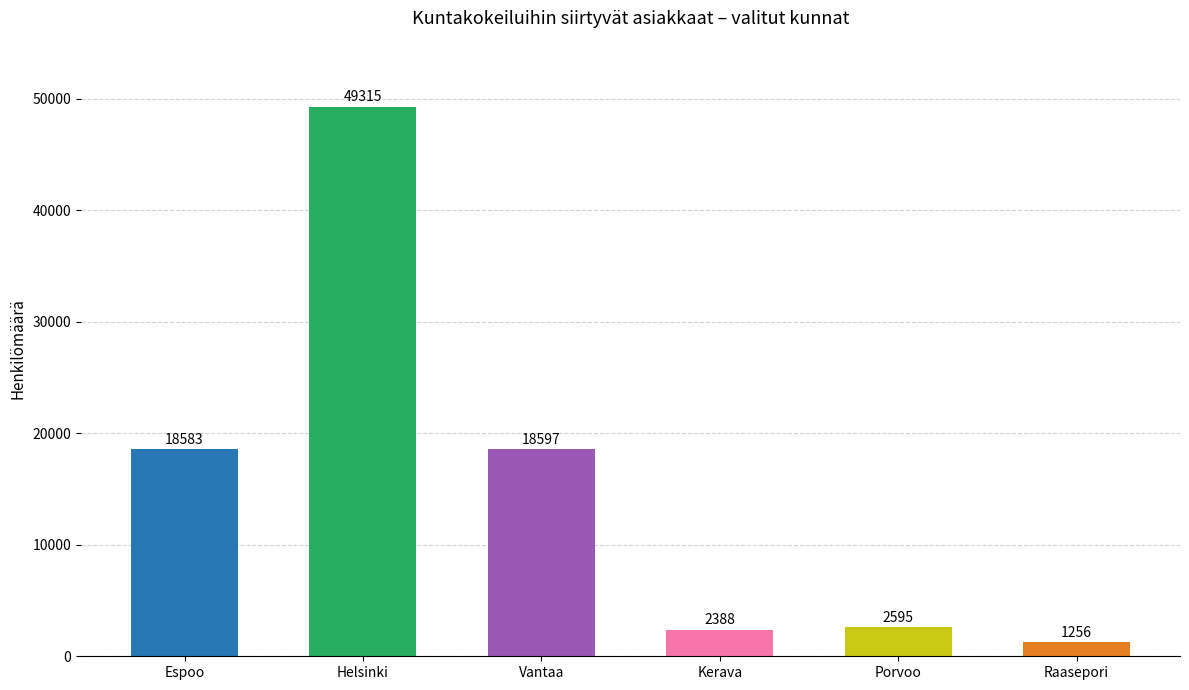

What is the difference between the values at Helsinki and Raasepori?

48059